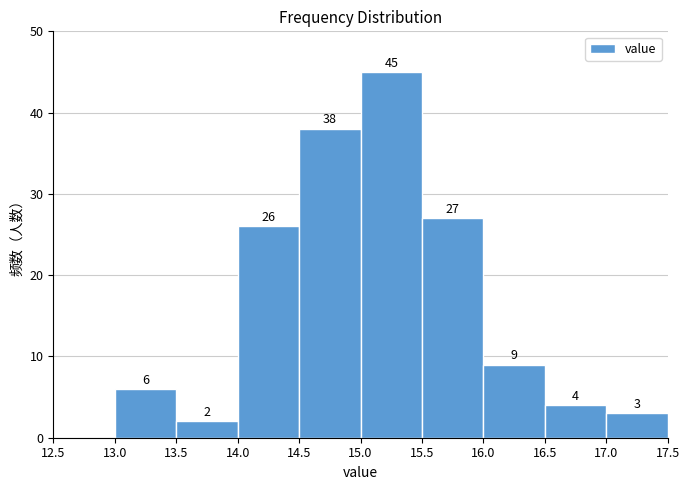

Which range on the x-axis has the tallest bar?

15.0 to 15.5